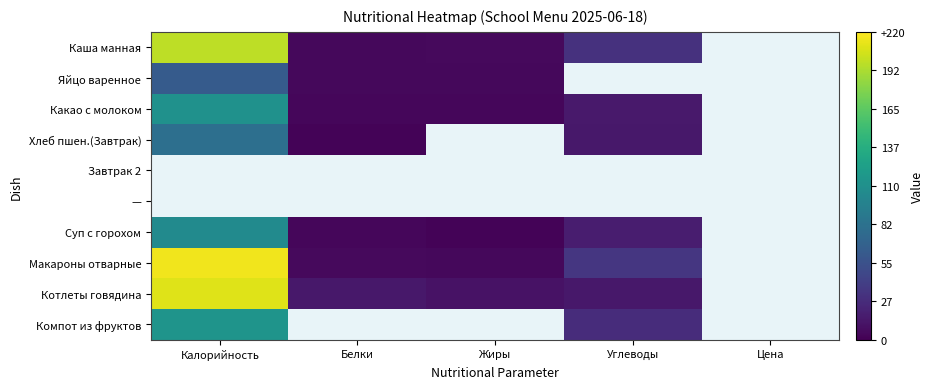

Rank the categories by Котлеты говядина value from highest to lowest.

Калорийность, Белки, Углеводы, Цена, Жиры